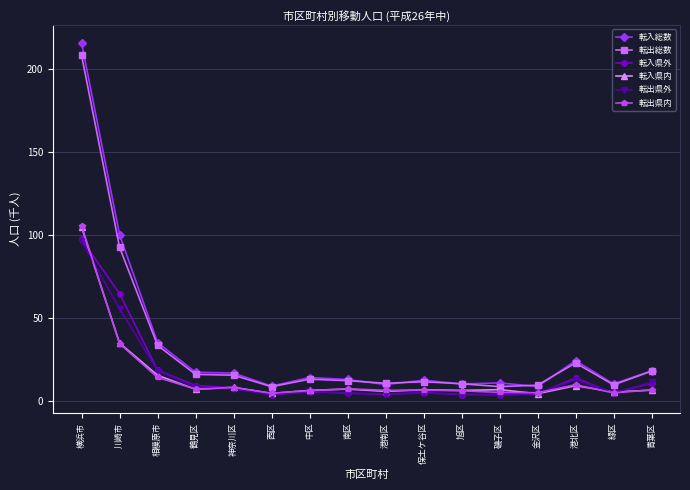

The 転出総数 series shows 10.1 at 旭区. True or false?

True